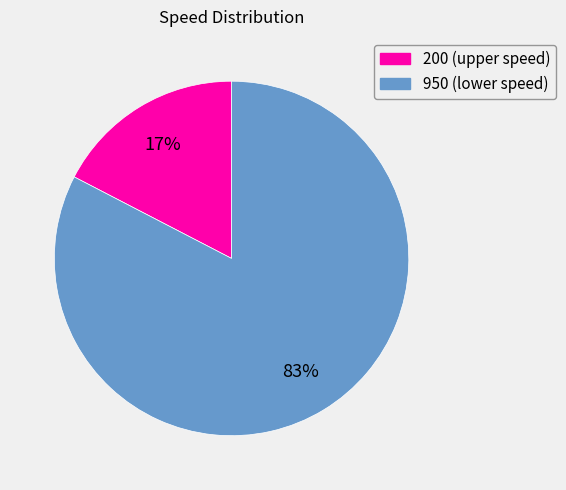

Rank the categories by value from highest to lowest.

950, 200